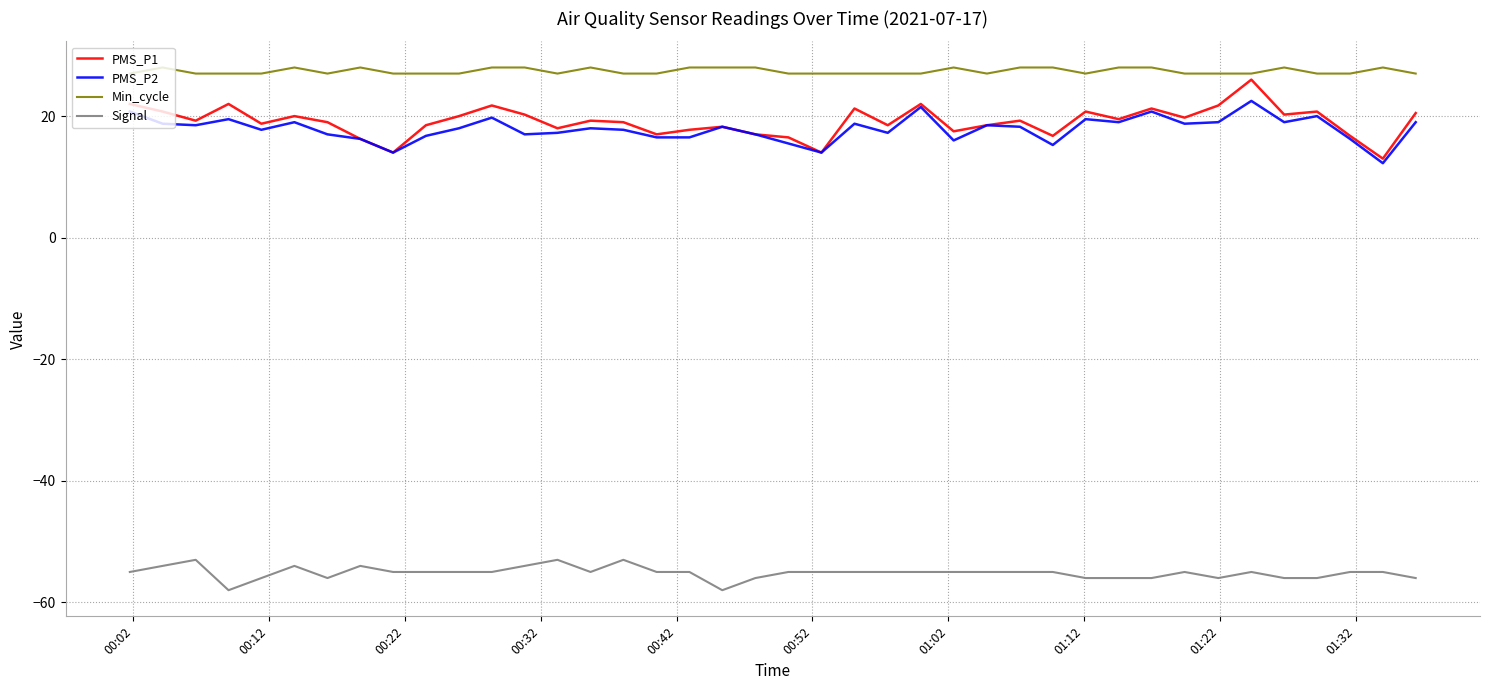

Which series has the largest total across all categories?

Min_cycle